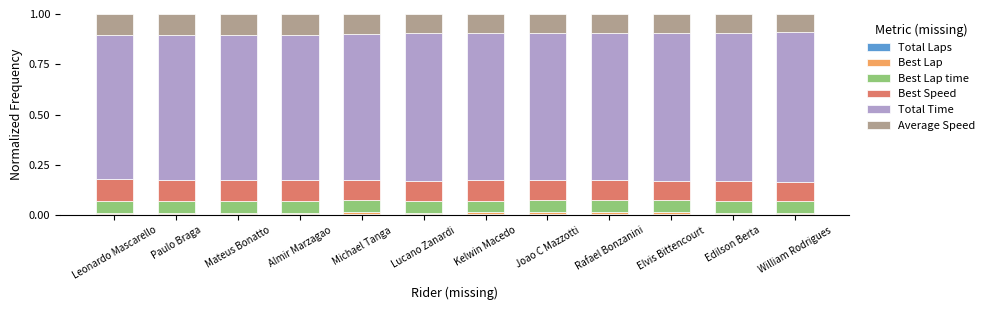

At how many categories does at least one series exceed 0?

12